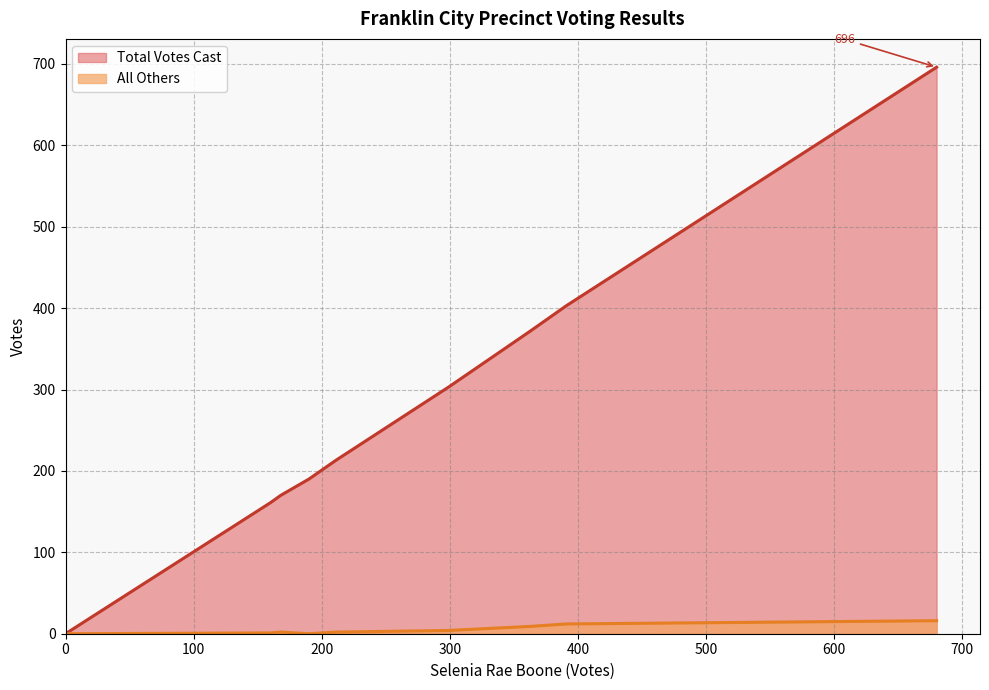

How many values in All Others are above zero?

7